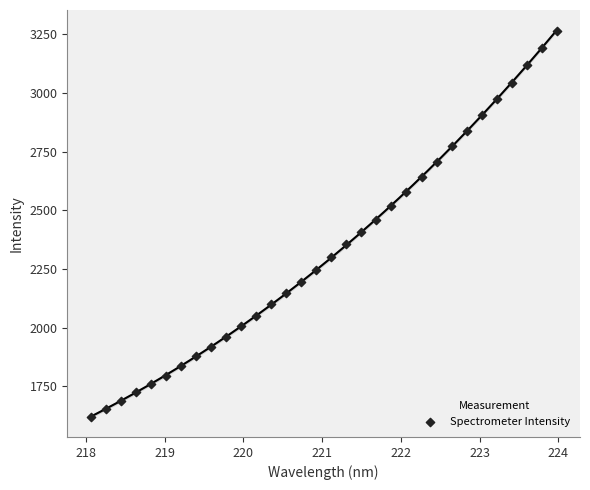

What is the range of Y values (max minus min)?

1643.4